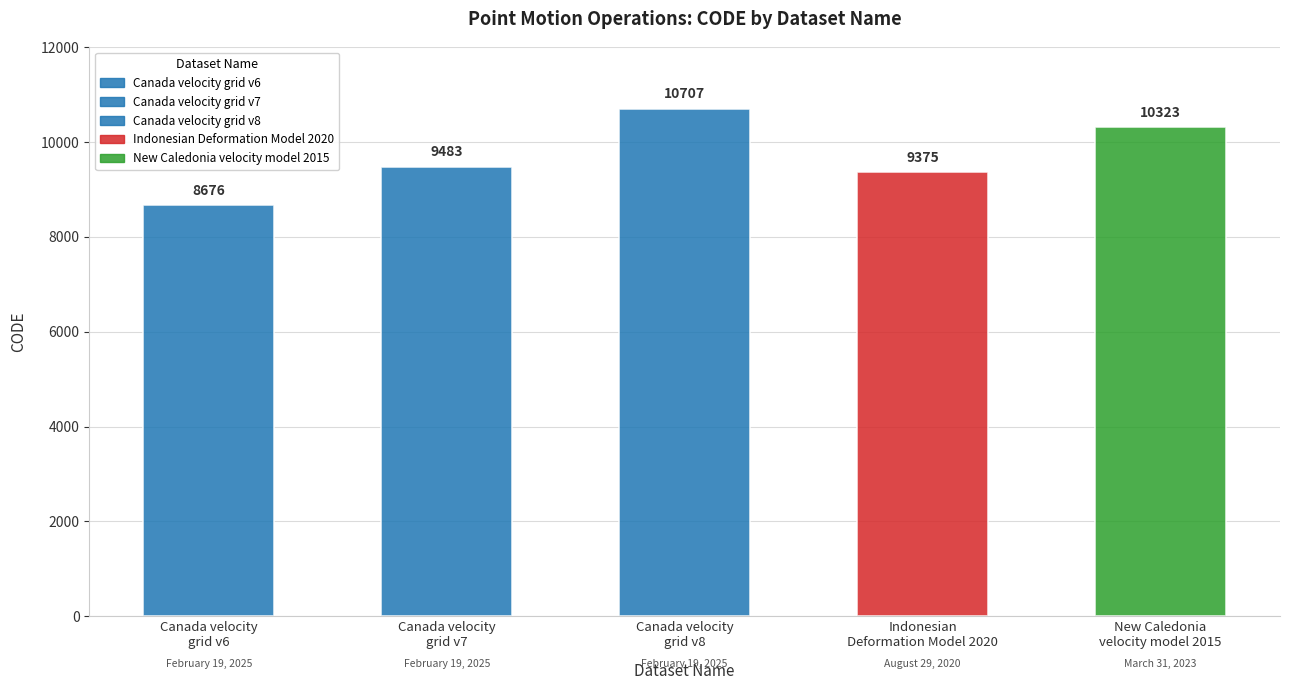

Reading right to left, extract all data points from this chart.

10323	9375	10707	9483	8676